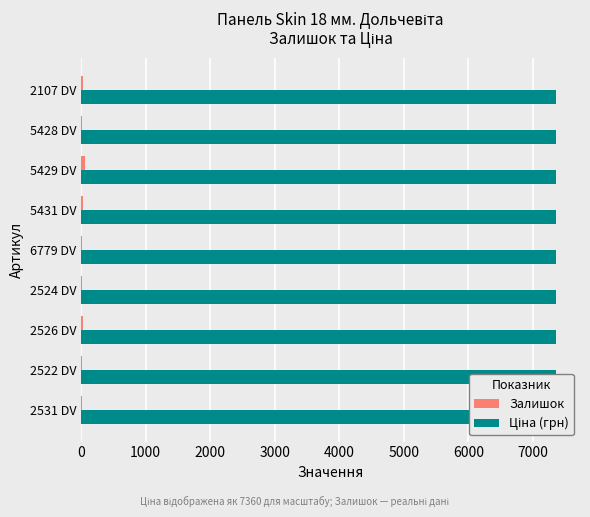

The value of Залишок at 6779 DV is 28.4. True or false?

False